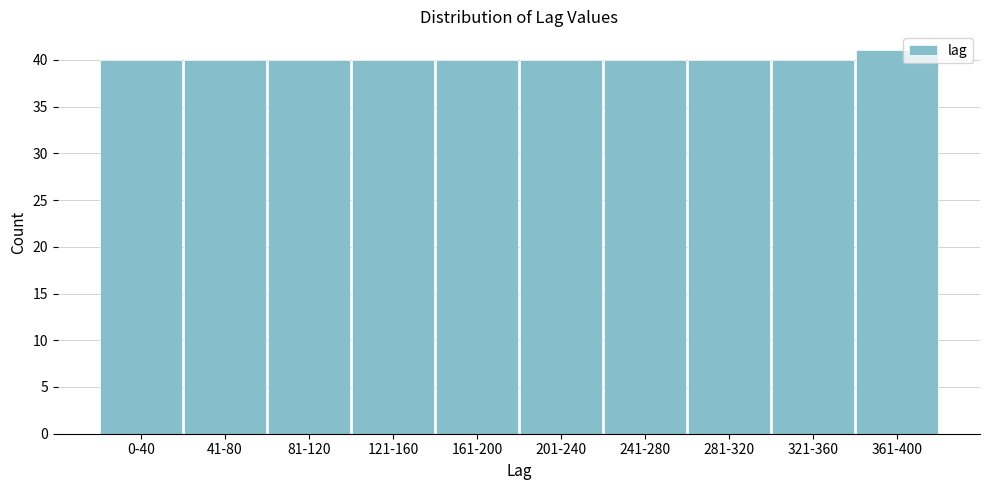

Reading left to right, extract all data points from this chart.

0-40=40	41-80=40	81-120=40	121-160=40	161-200=40	201-240=40	241-280=40	281-320=40	321-360=40	361-400=41